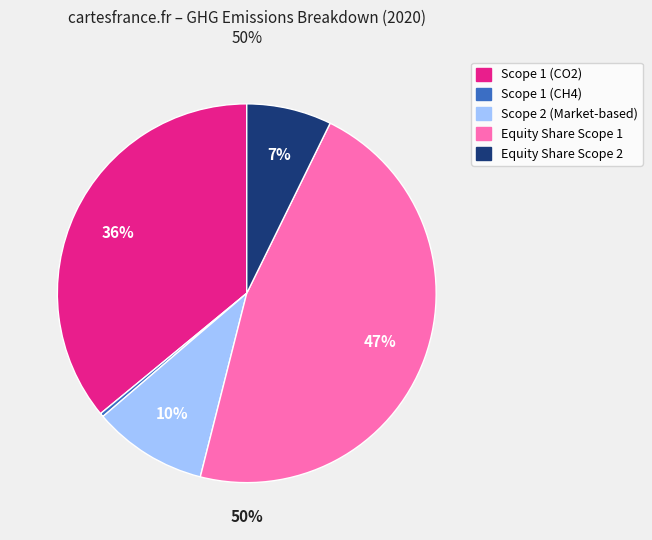

How many slices are in this pie chart?

5